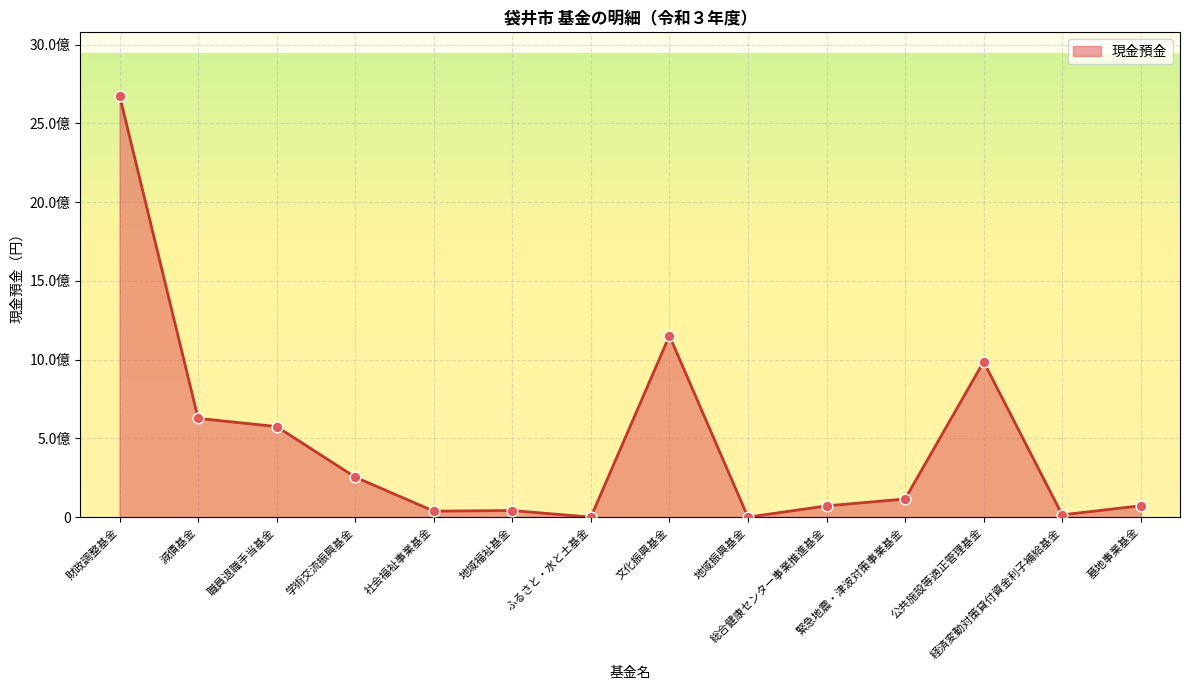

Which has a higher value, 社会福祉事業基金 or 経済変動対策貸付資金利子補給基金?

社会福祉事業基金